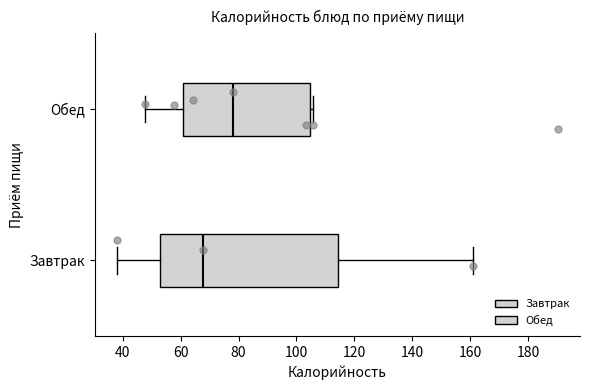

Reading bottom to top, transcribe this box plot: for each box, give where its median line is, the range the box spans, and where its two whiskers end, as read against the x-axis. The values are not printed on the chart, so give them approximately, as read against the axis.

Завтрак: median 68, box 52 to 114, whiskers 38 to 160
Обед: median 78, box 60 to 104, whiskers 48 to 106